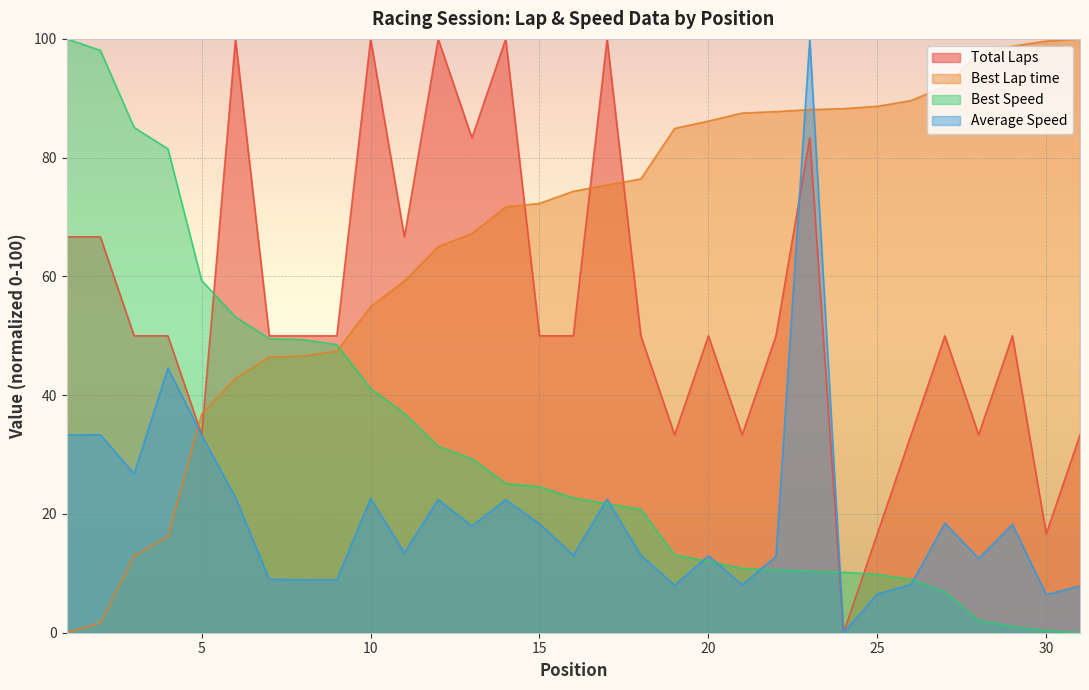

At which label is Average Speed closest to 50?

4